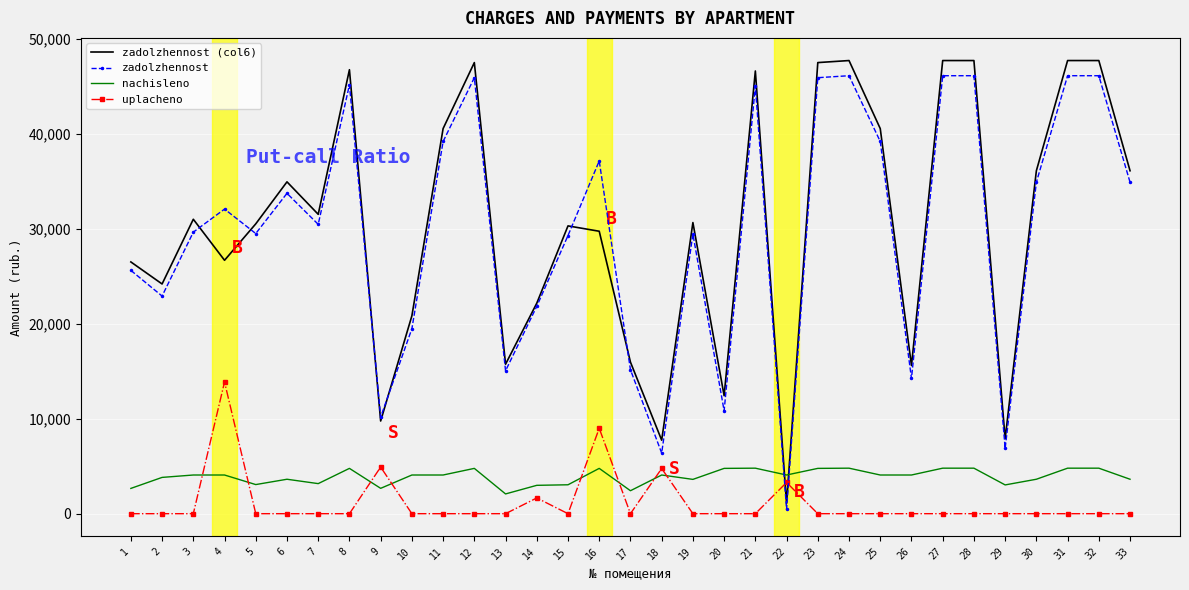

Which series has the widest spread of values?

zadolzhennost (col6)